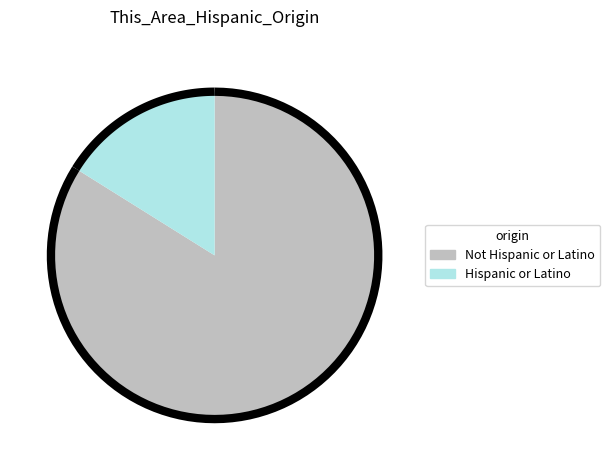

The Not Hispanic or Latino slice represents 84% of the pie. True or false?

True